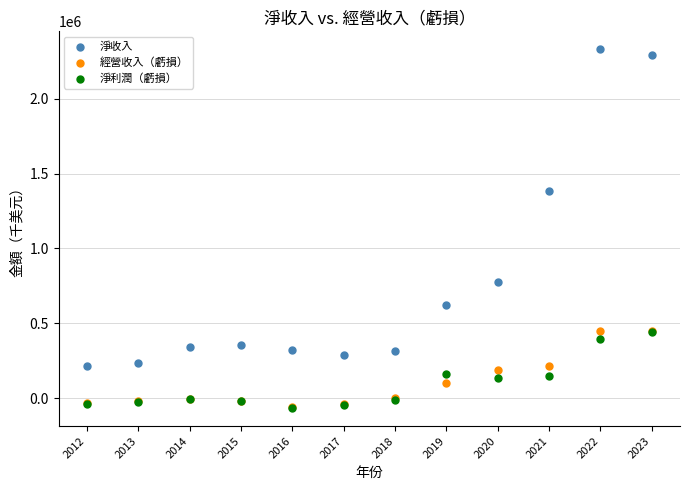

In the 淨收入 series, what Y value is closest to 1273765?

1382049